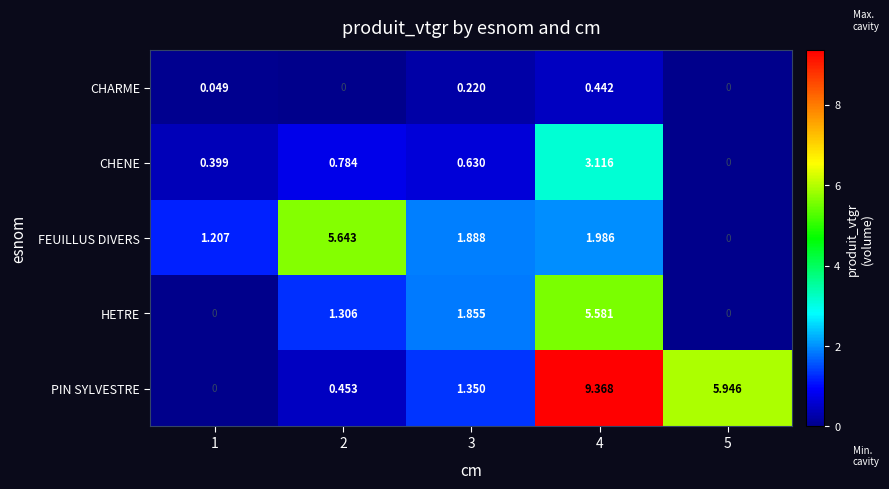

Which series has the largest total across all categories?

PIN SYLVESTRE